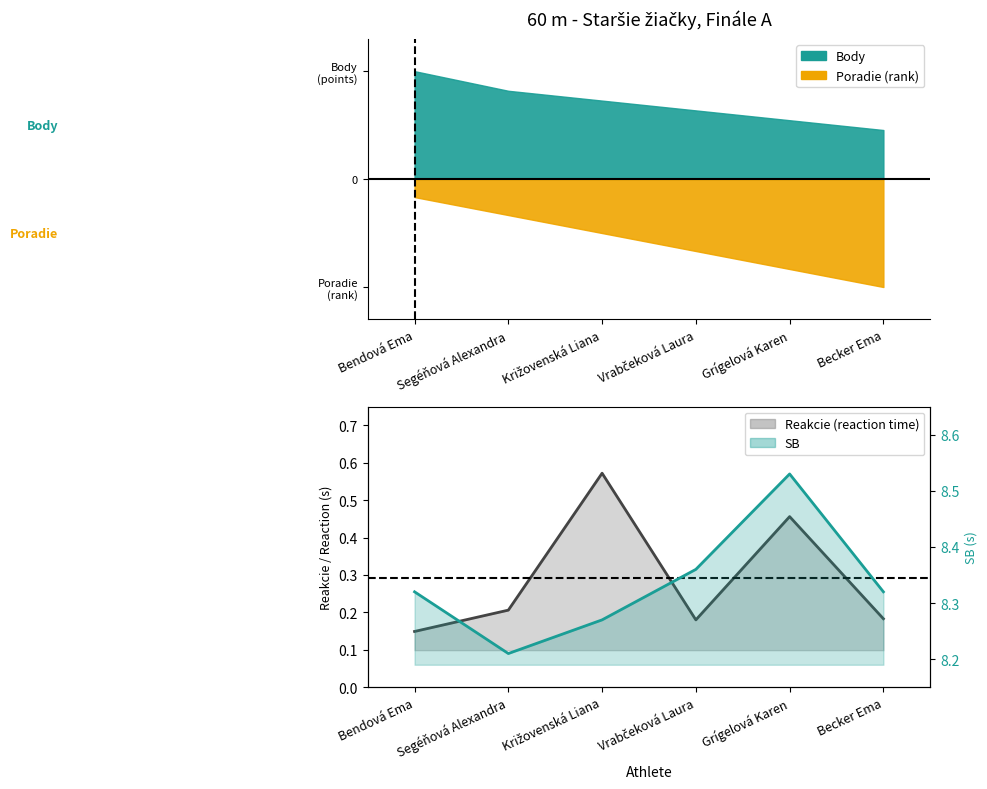

True or false: Reakcie and SB intersect in this chart.

False